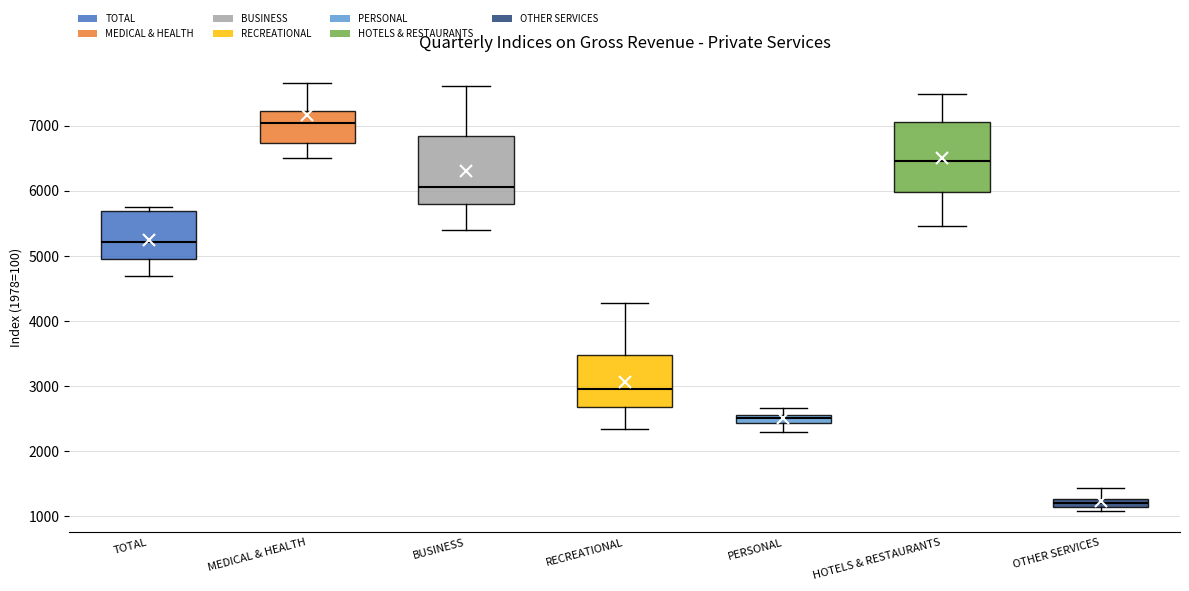

Which box's median line is the highest?

MEDICAL & HEALTH